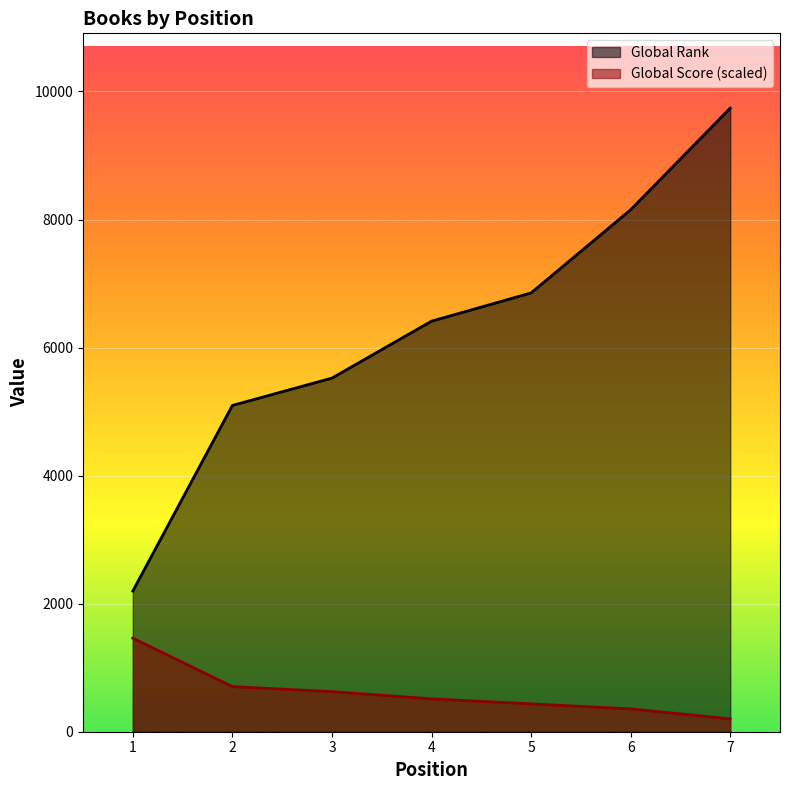

List the labels in order of Global Score value, largest first.

1, 2, 3, 4, 5, 6, 7